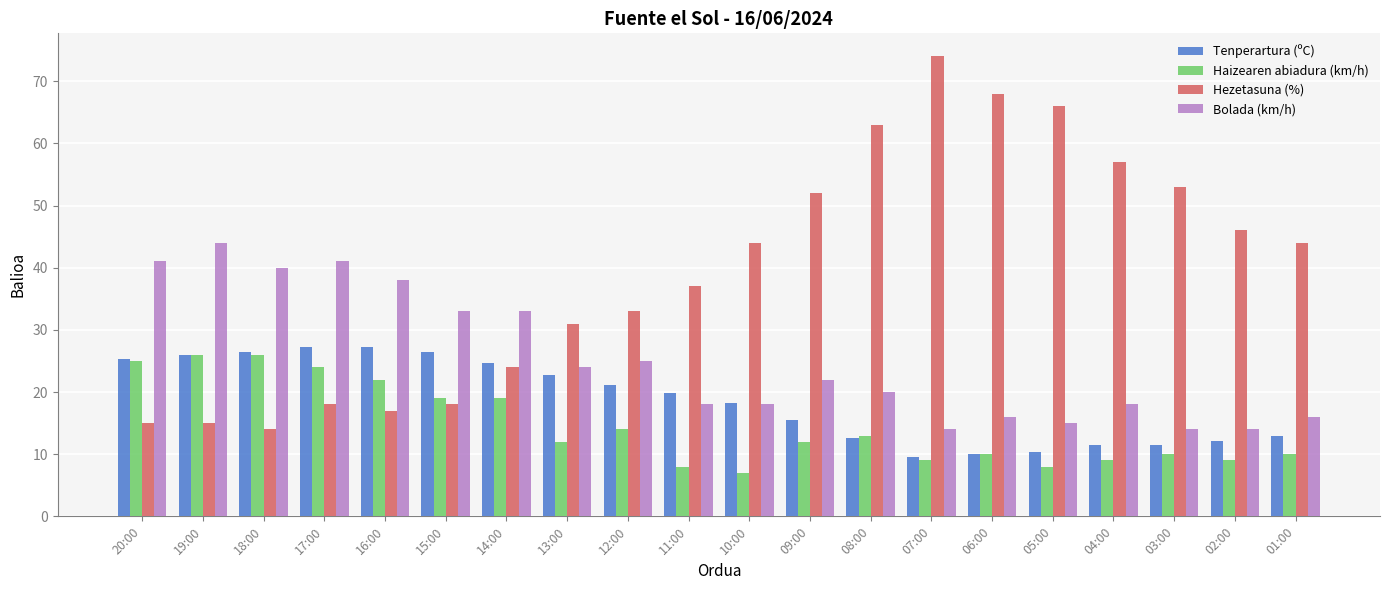

Is it true that Tenperartura (ºC) equals 11.5 at 04:00?

True